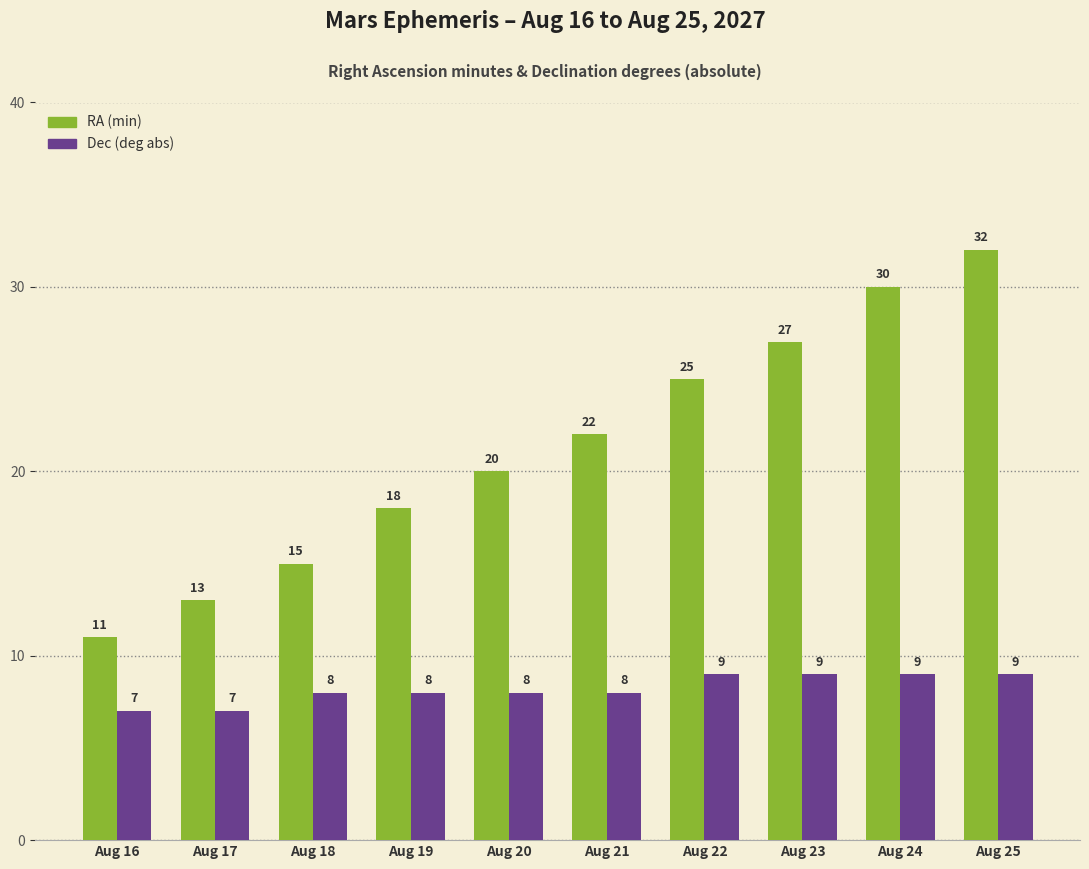

What is the value of the RA (min) bar at the 3rd from the left?

15